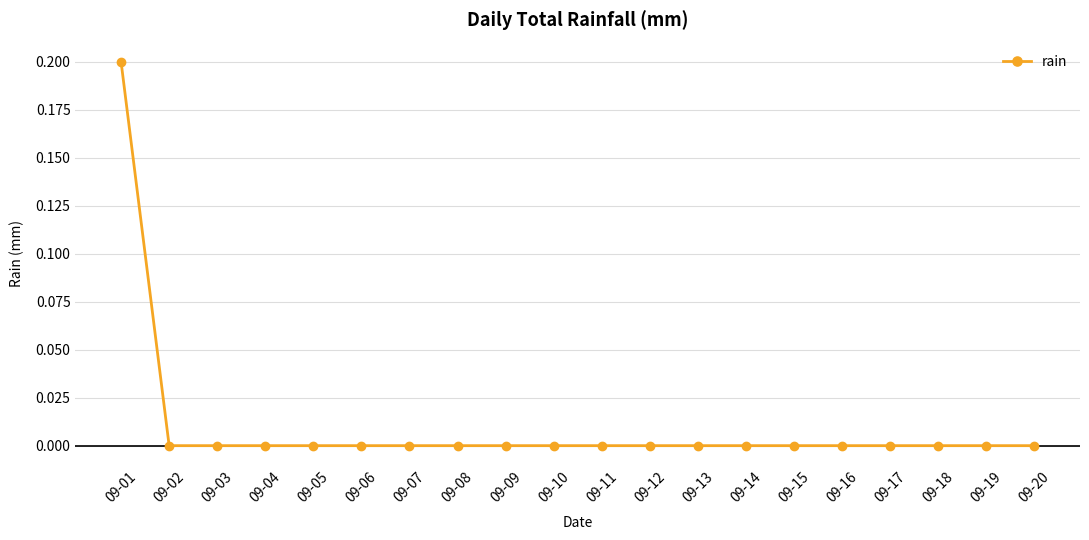

Which category has the highest value across all series?

09-01